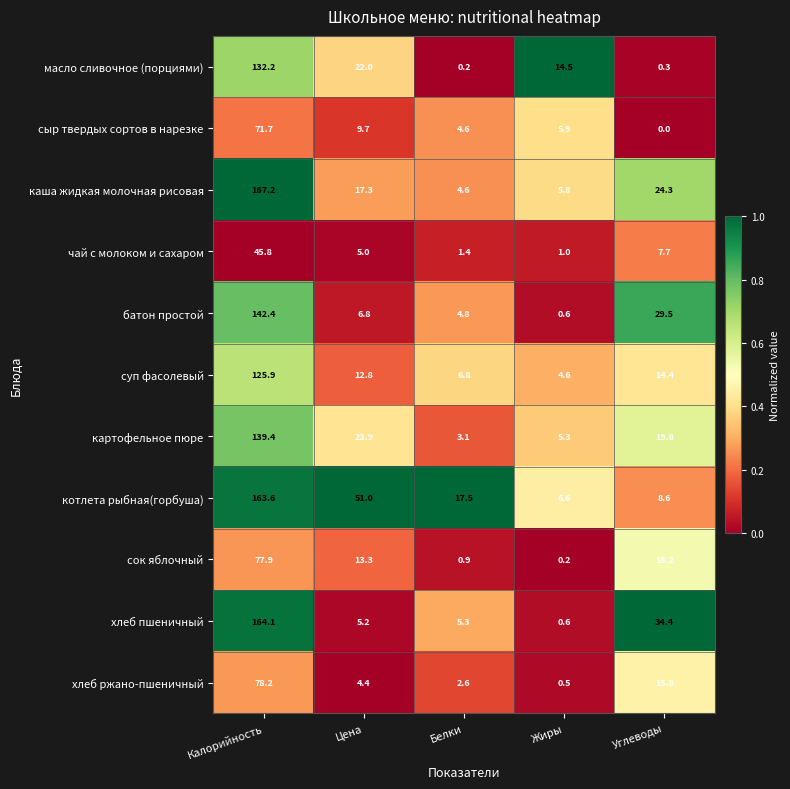

At which label does сок яблочный first exceed 13?

Калорийность